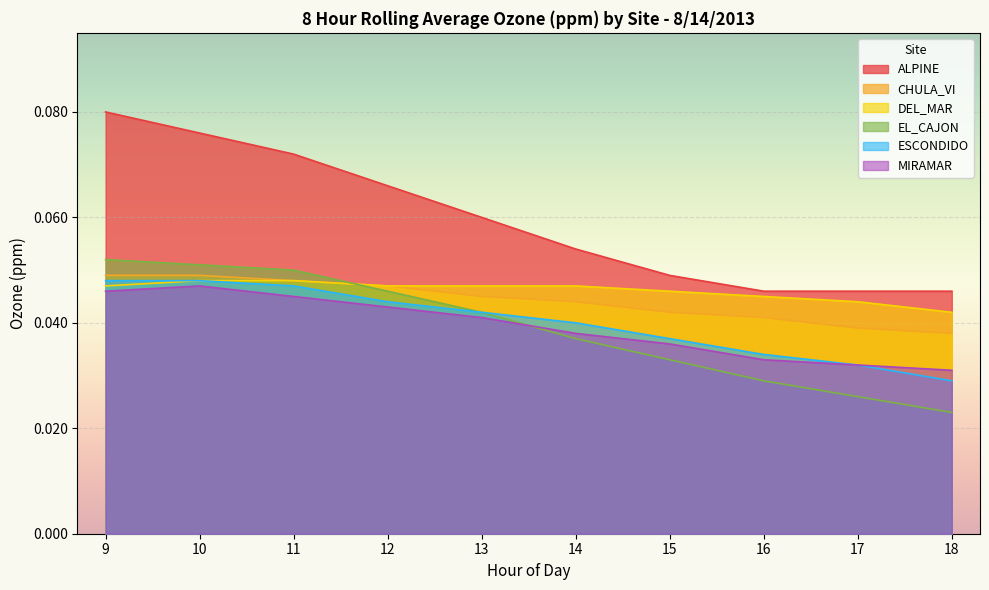

At which category does the chart reach its minimum across all series?

18